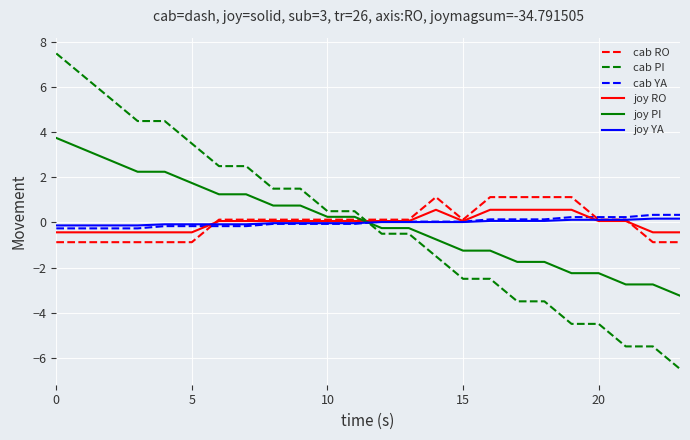

True or false: joy YA and cab PI cross at least once.

True